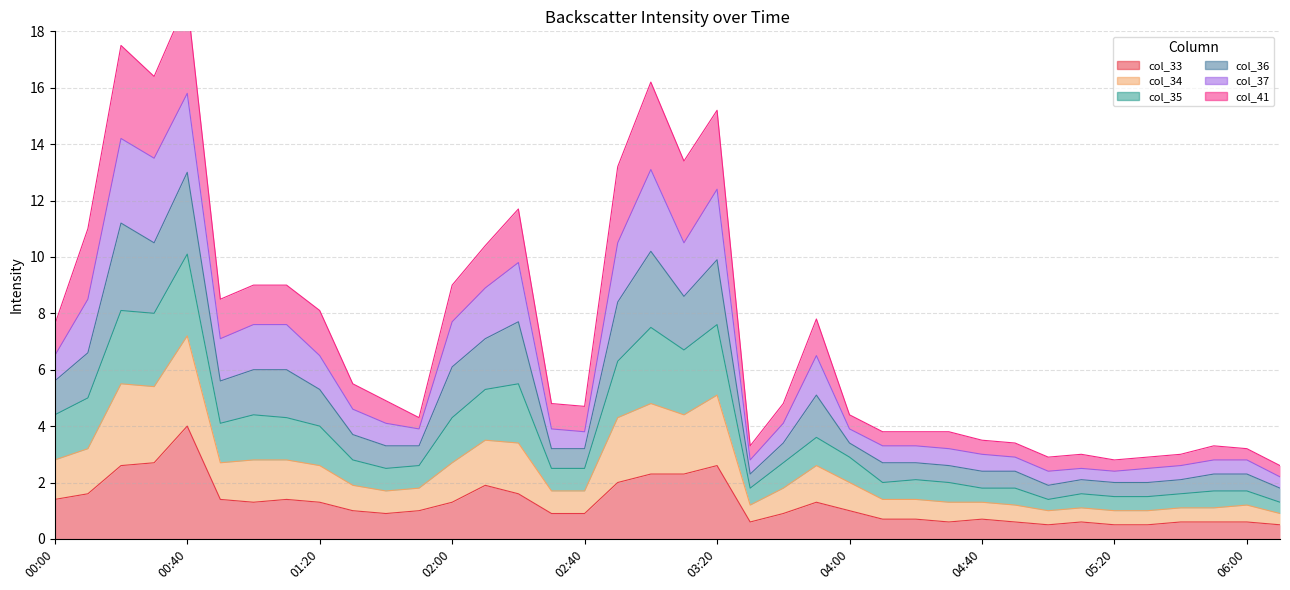

The value of col_33 at 01:20 is 1.3. True or false?

True